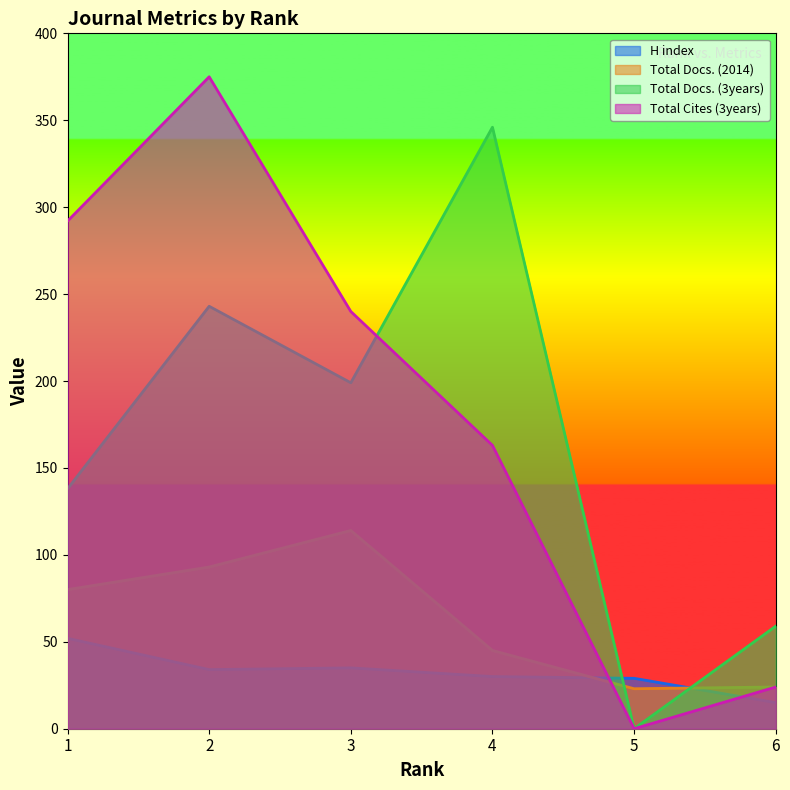

What is the difference between the highest and lowest values at 4?

316